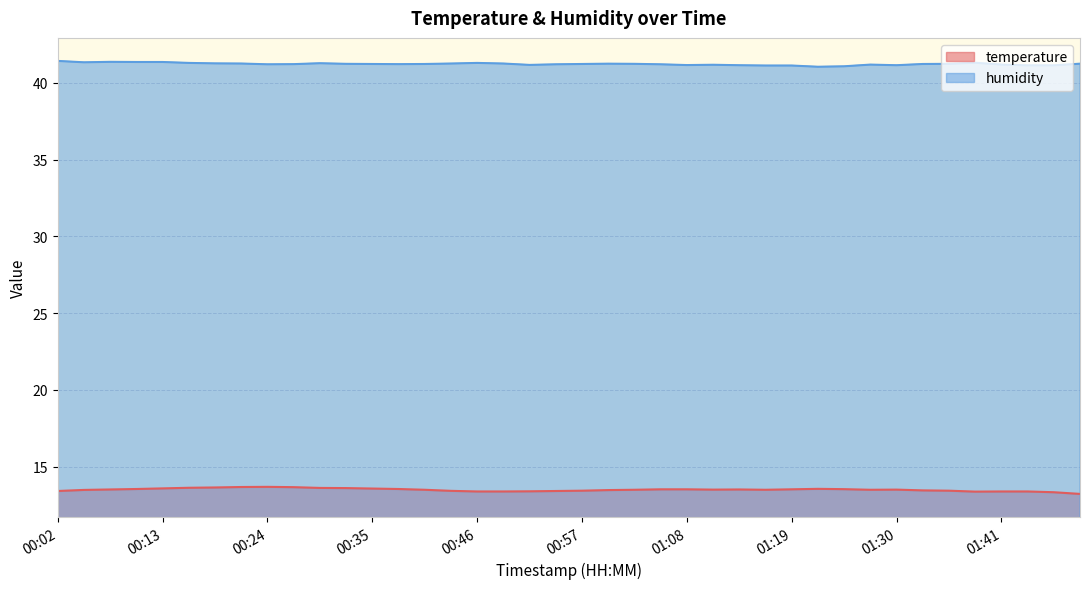

The temperature series shows 7.1 at 00:10. True or false?

False